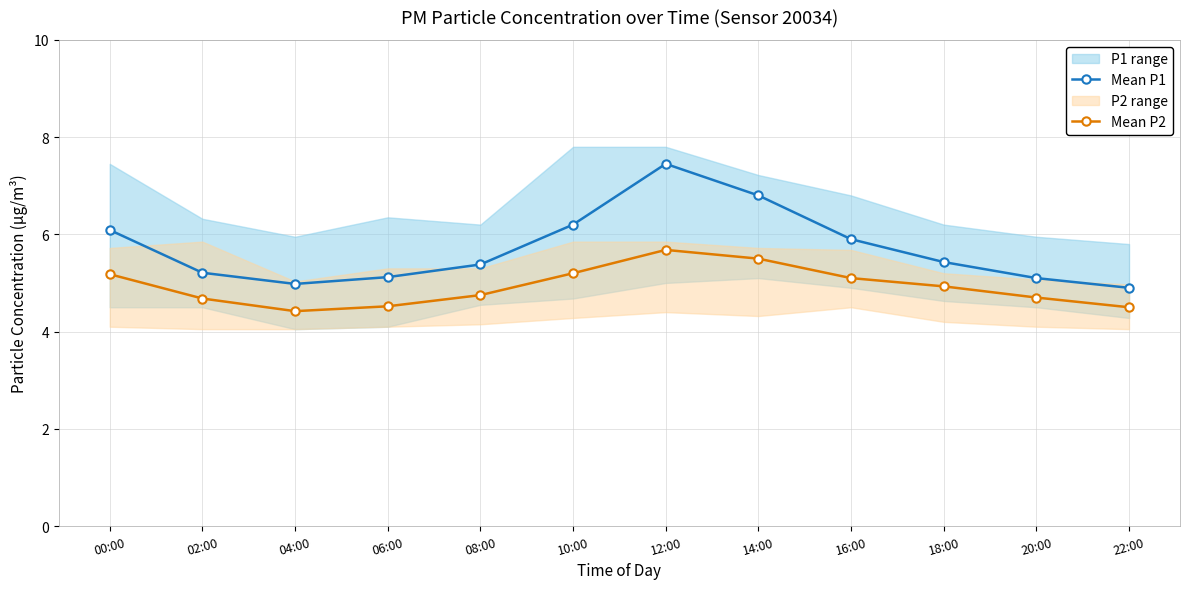

What is the minimum value for Mean P1?

4.9